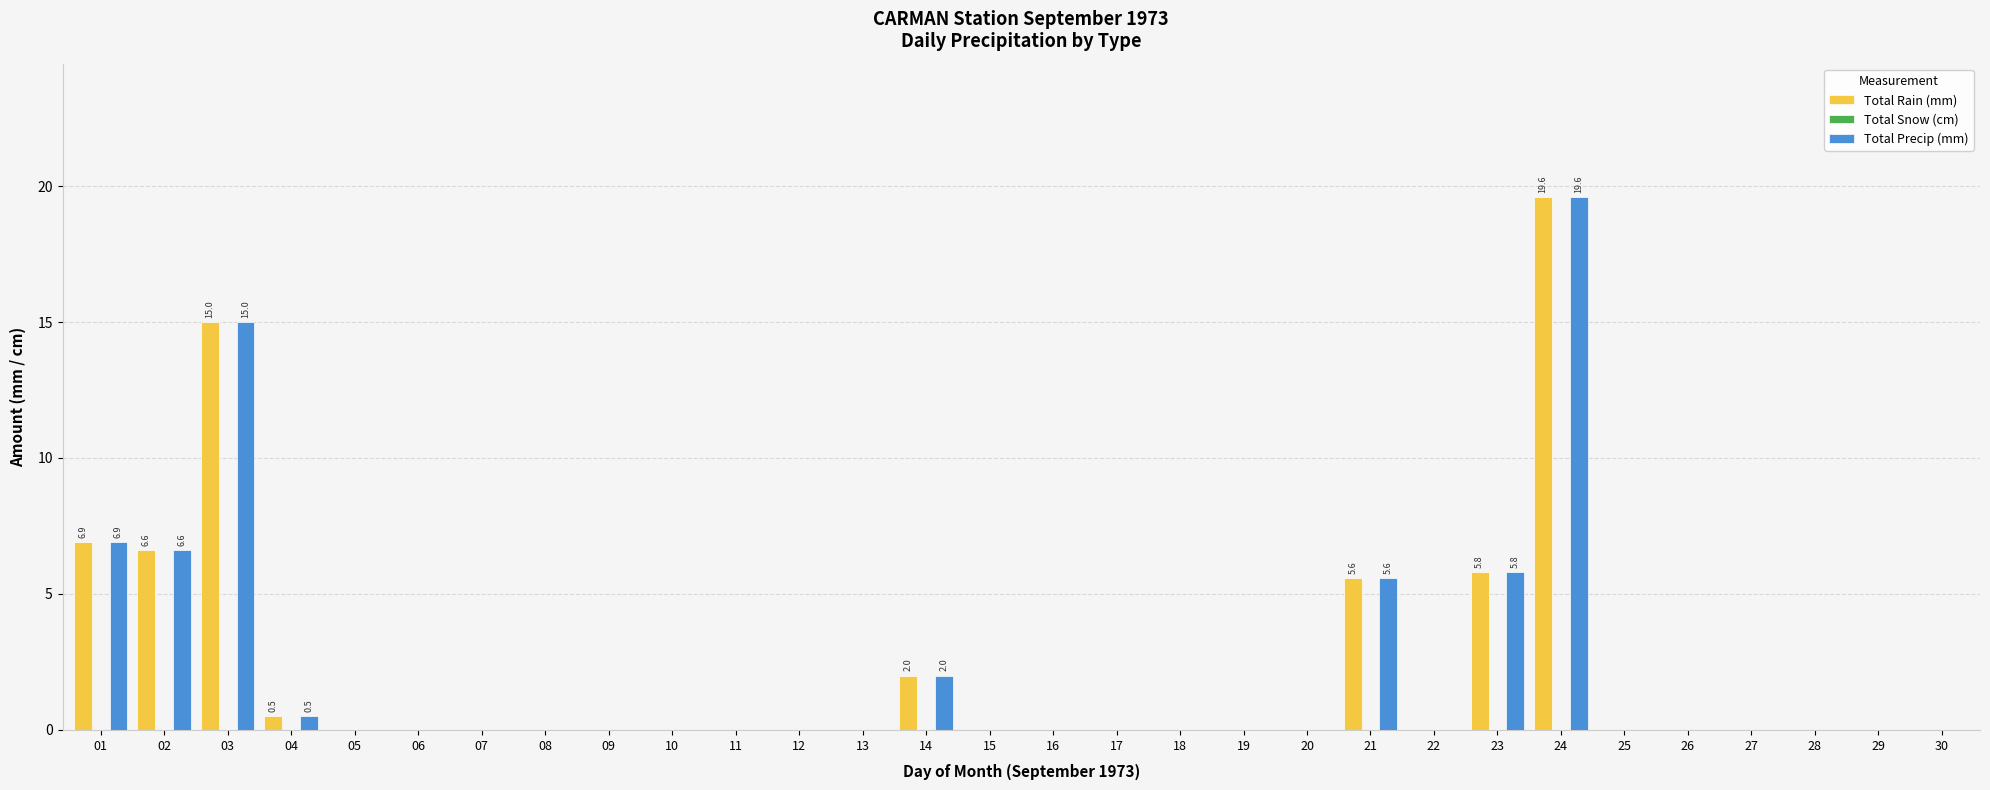

At which label does Total Rain (mm) reach its peak?

24